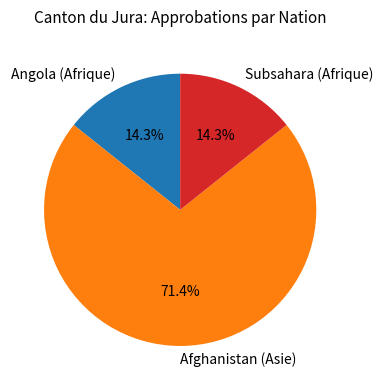

Does any single category account for the majority?

Yes